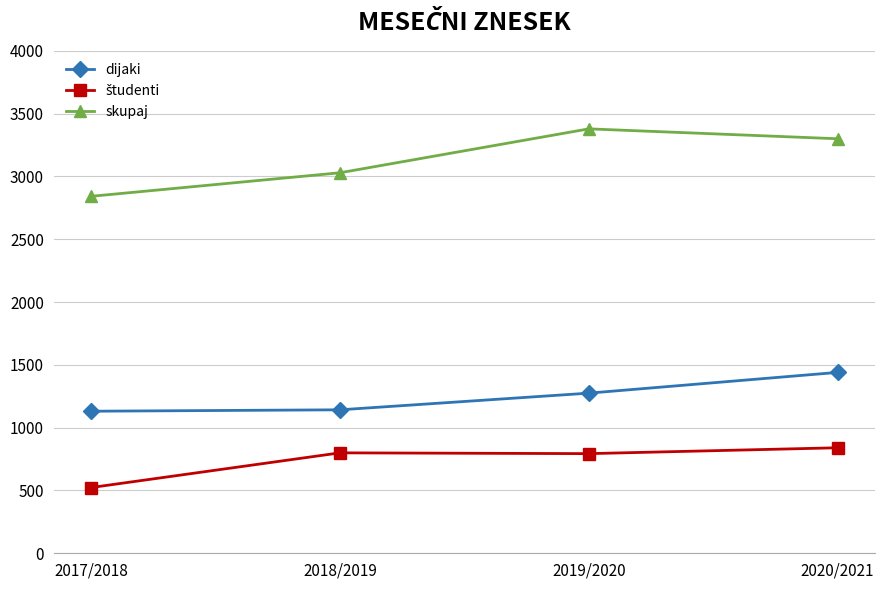

The value of dijaki at 2017/2018 is 1723.3. True or false?

False